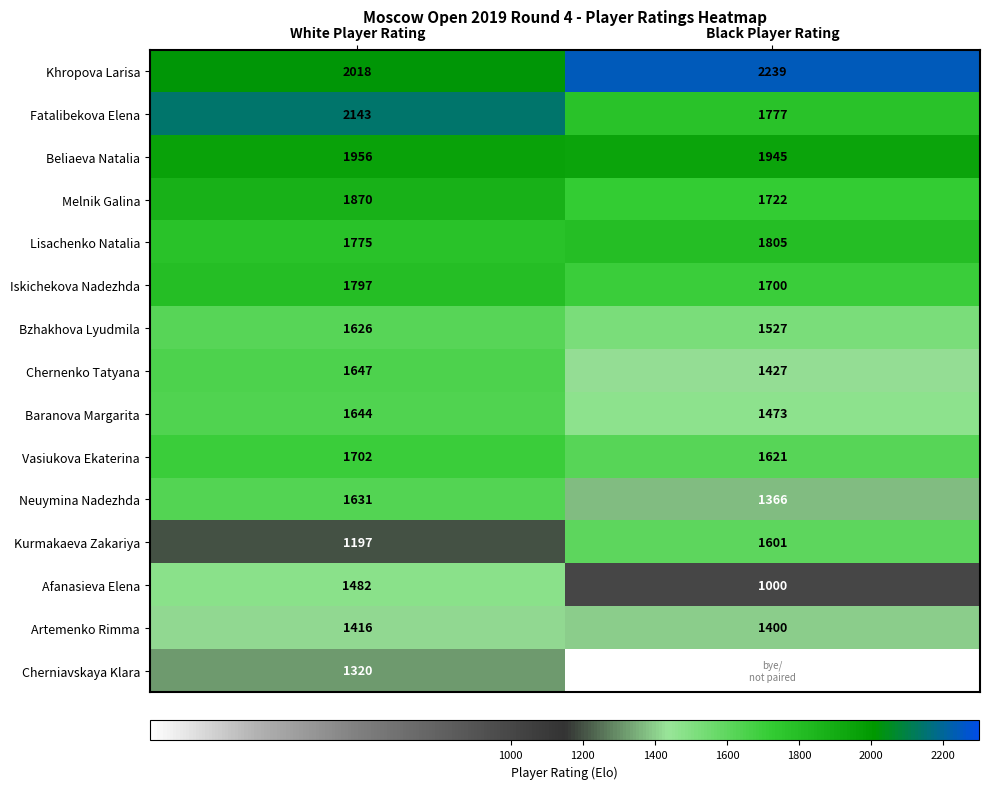

What is the minimum value for Chernenko Tatyana?

1427